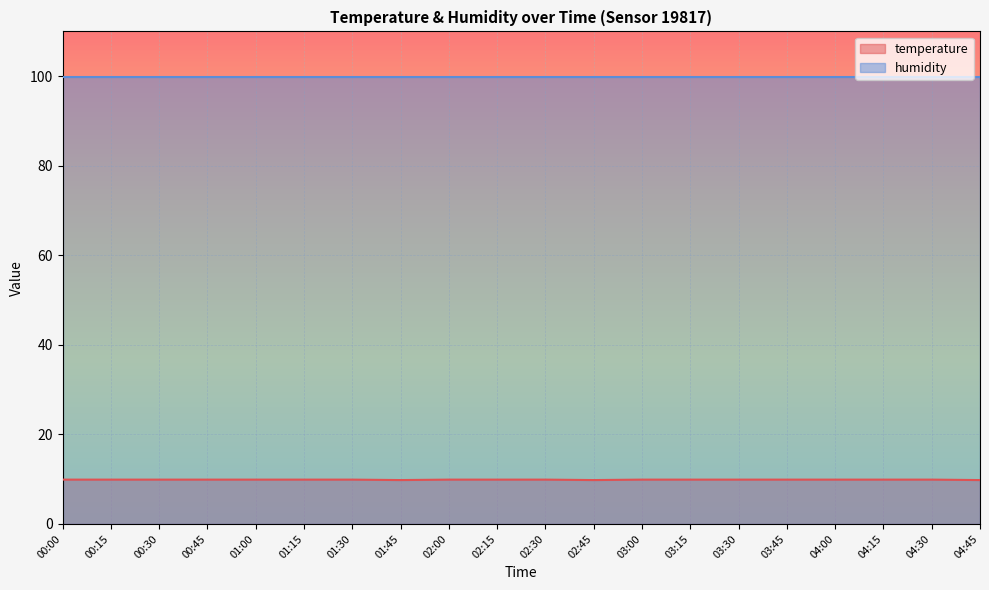

Which category has the highest value across all series?

00:00